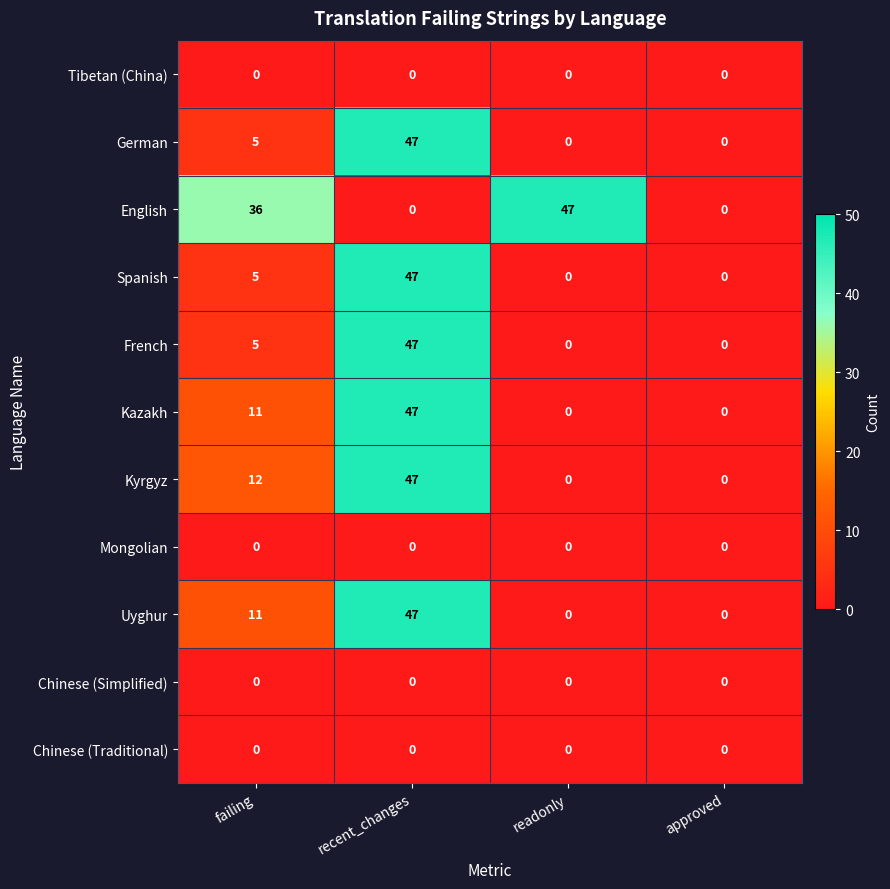

How many series are shown in this chart?

11